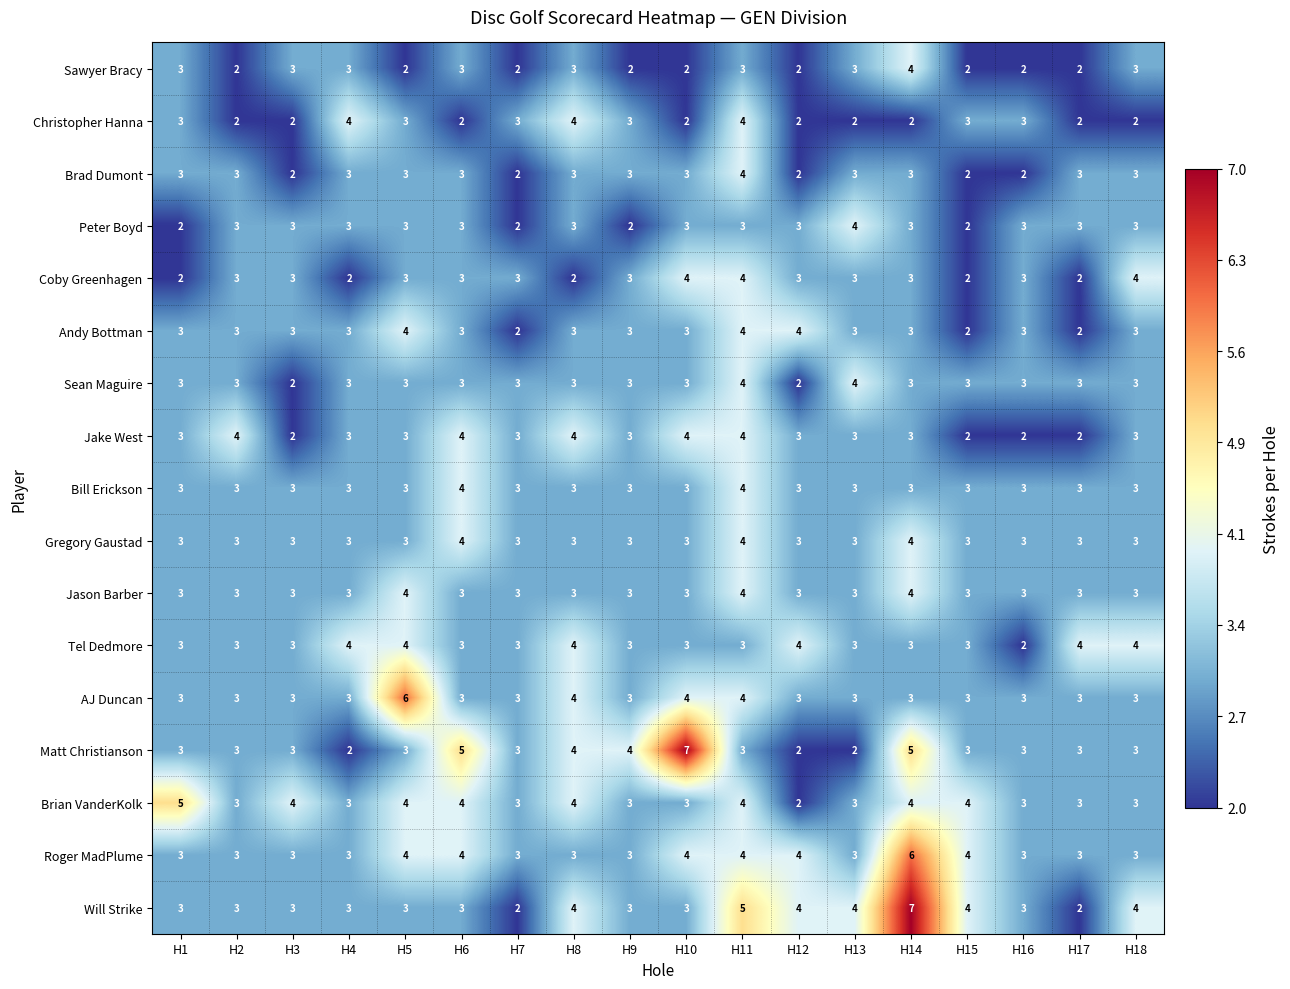

What is the sum of the Matt Christianson values at H1 and H4?

5